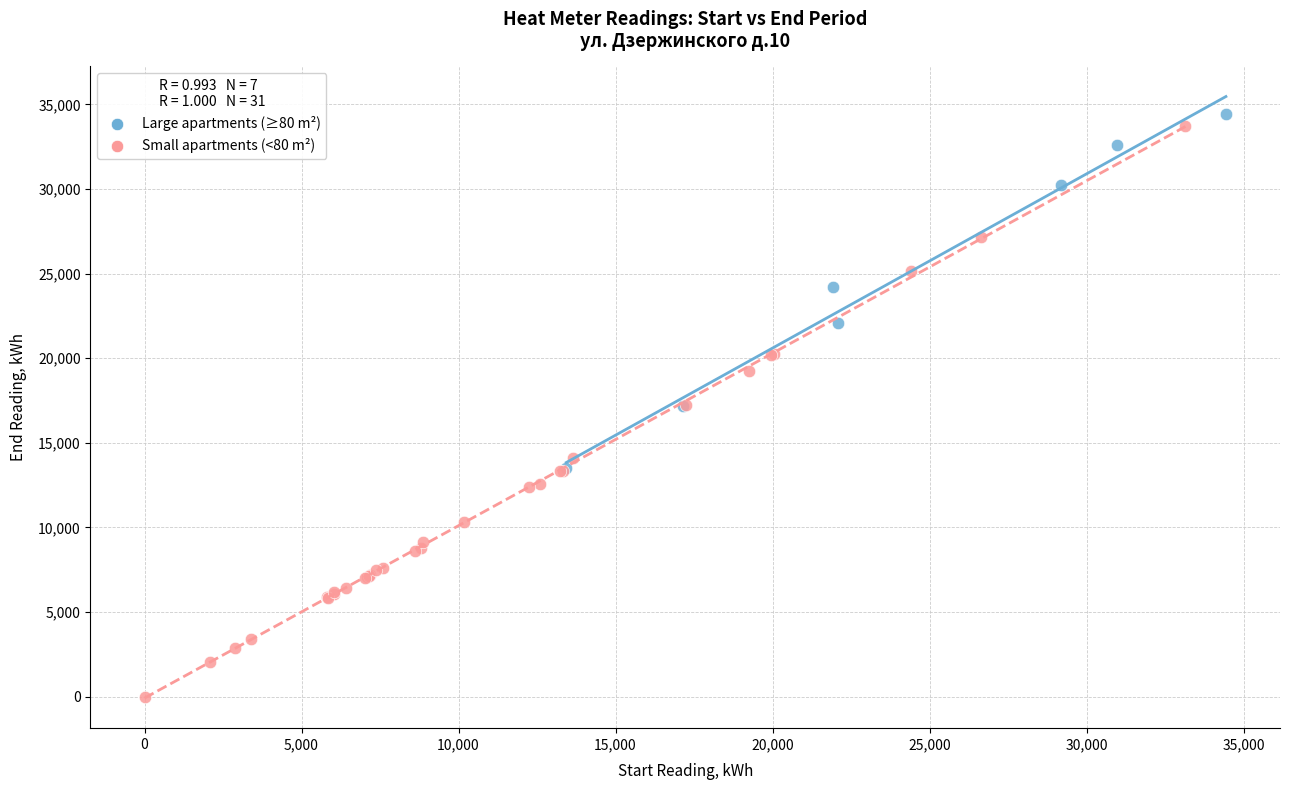

Which series reaches the minimum Y coordinate?

Small apartments (<80 m²)